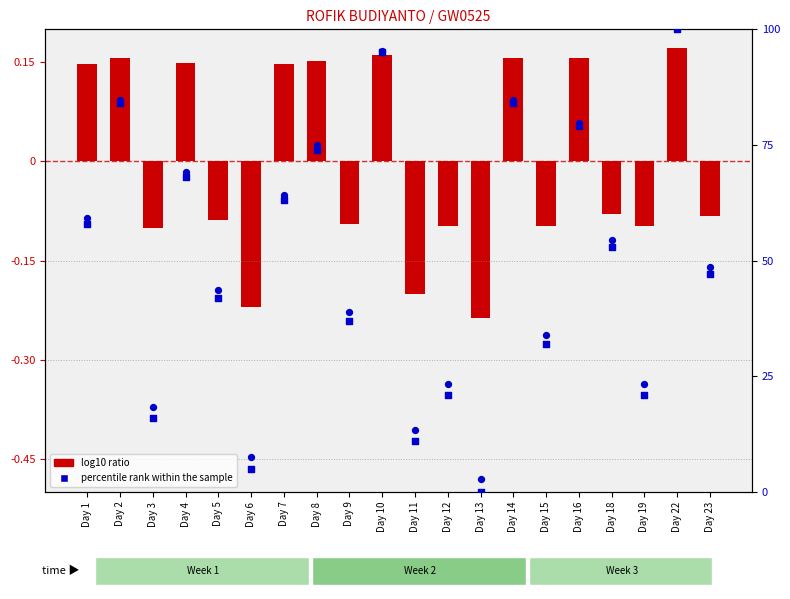

At which category is the sum across all series the highest?

Day 22